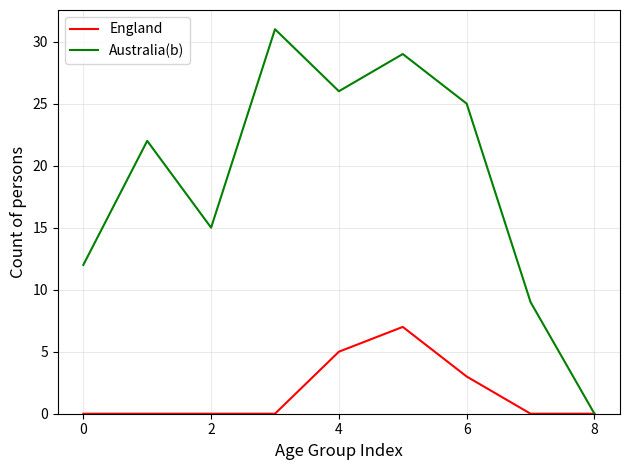

Reading left to right, transcribe all the data shown in this chart.

England: 0	0	0	0	5	7	3	0	0
Australia(b): 12	22	15	31	26	29	25	9	0